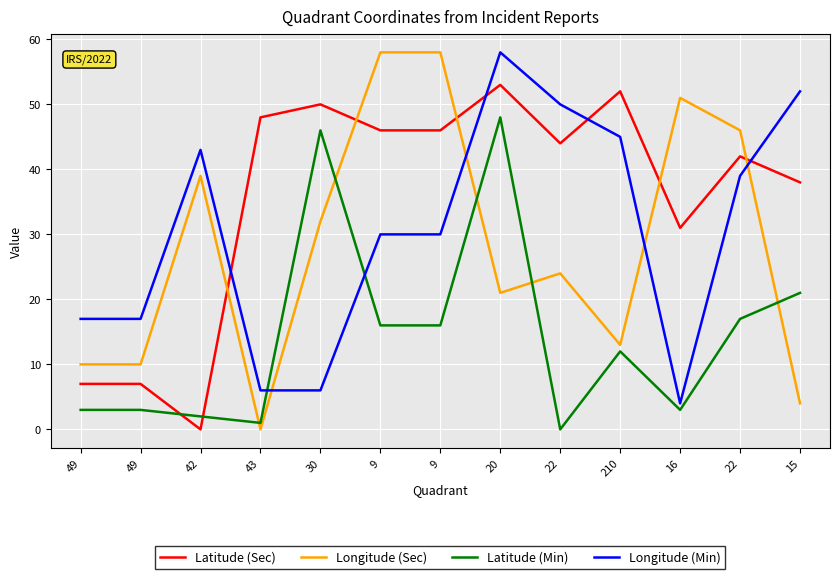

How many lines are shown in the chart?

4